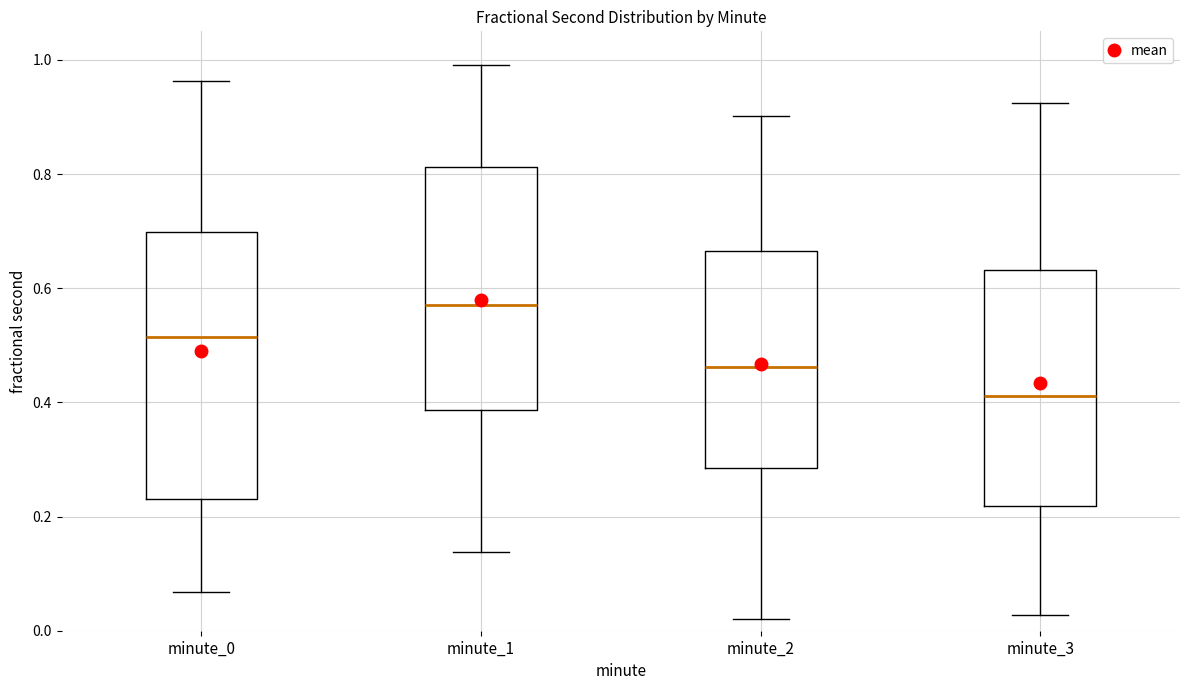

Which box has the lowest median line?

minute_3